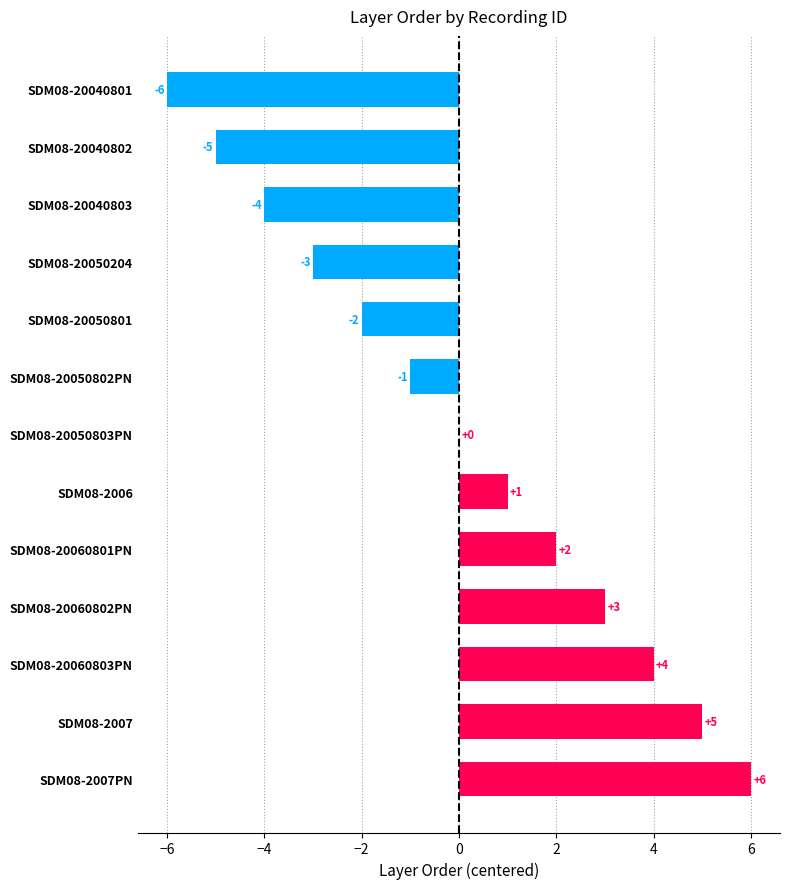

How many categories are shown in the chart?

13